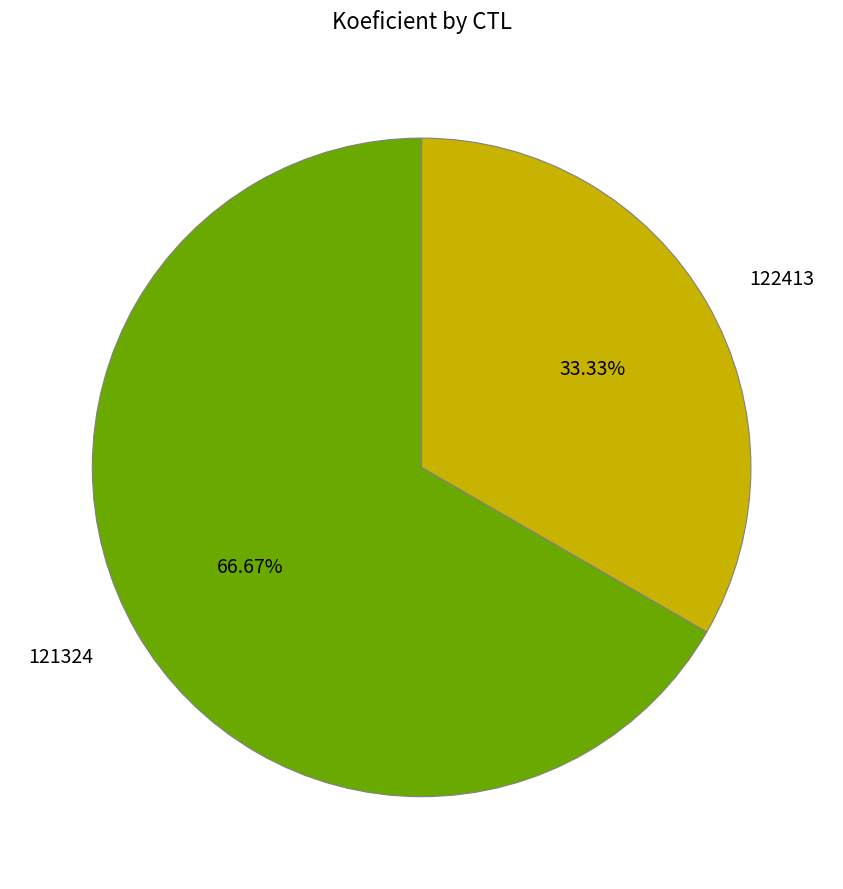

Which slice represents more than half of the pie?

121324